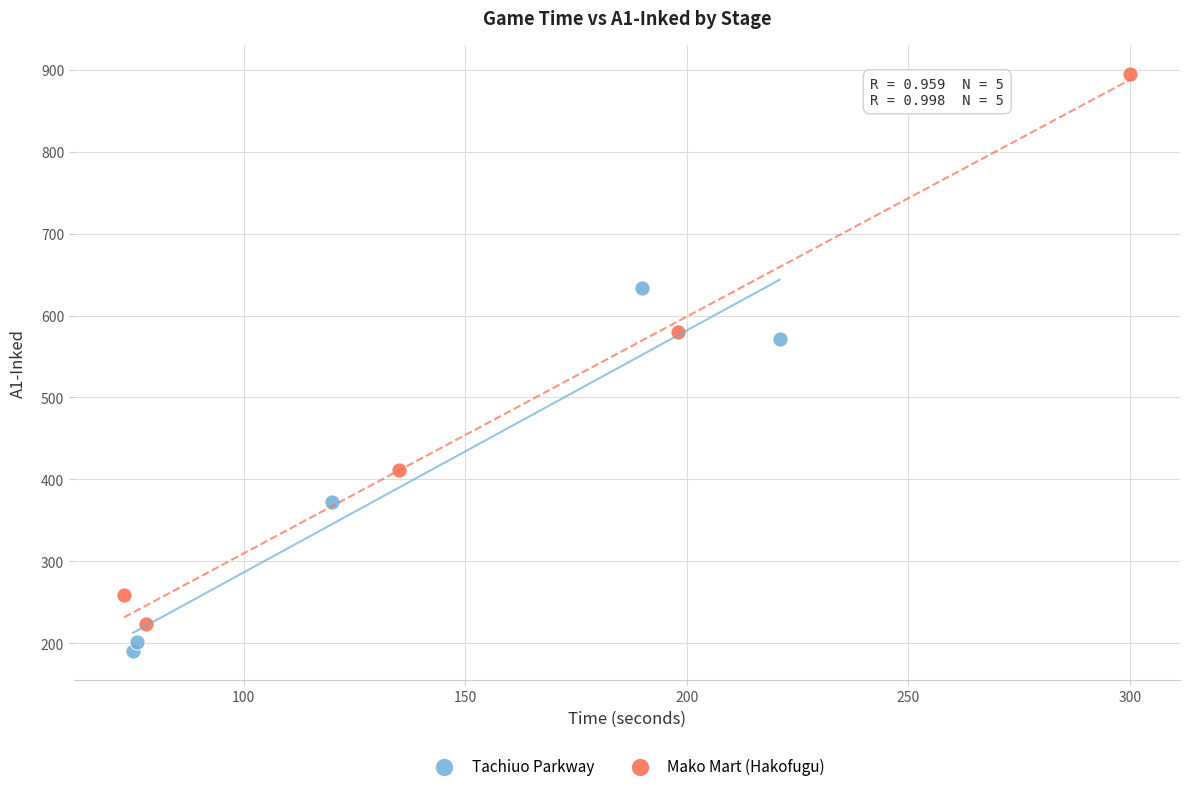

Which series contains the highest Y value?

Mako Mart (Hakofugu)